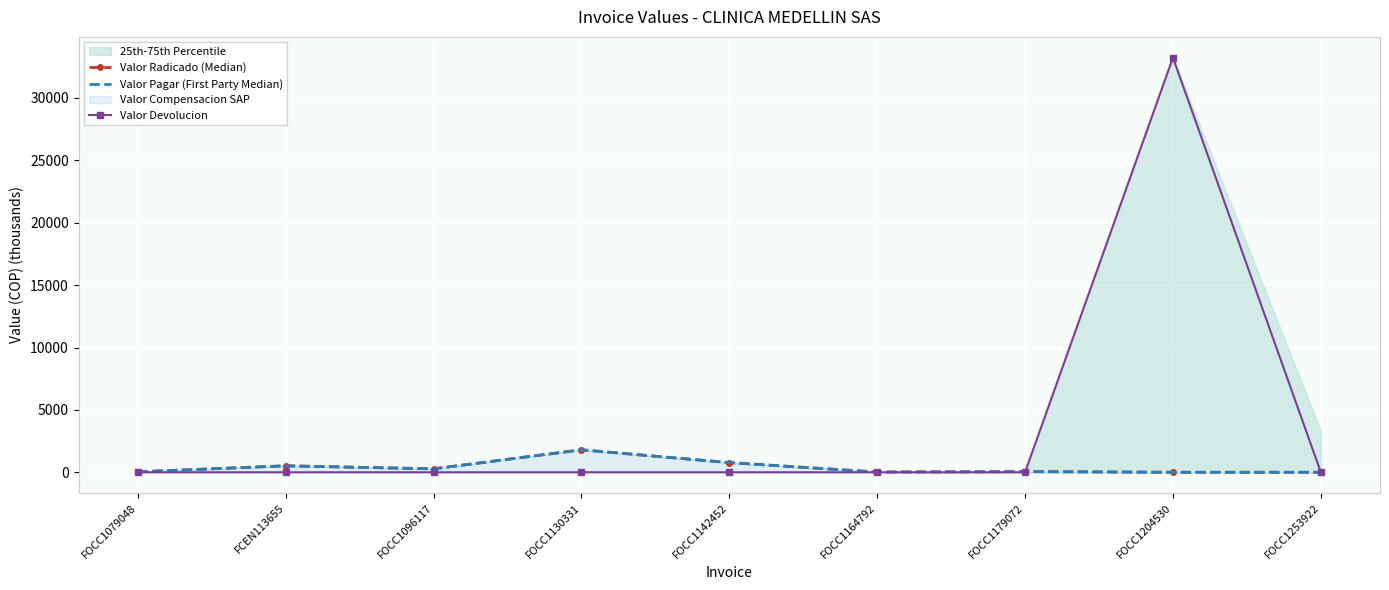

Is this an area chart (filled region under the line)?

No